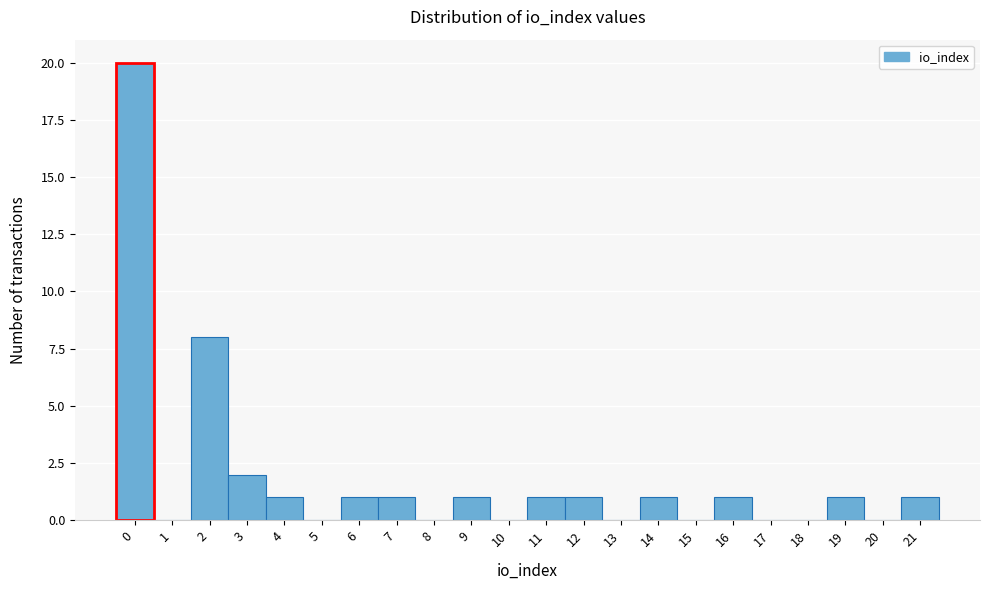

Over which range of the x-axis is the bar tallest?

-0.5 to 0.5